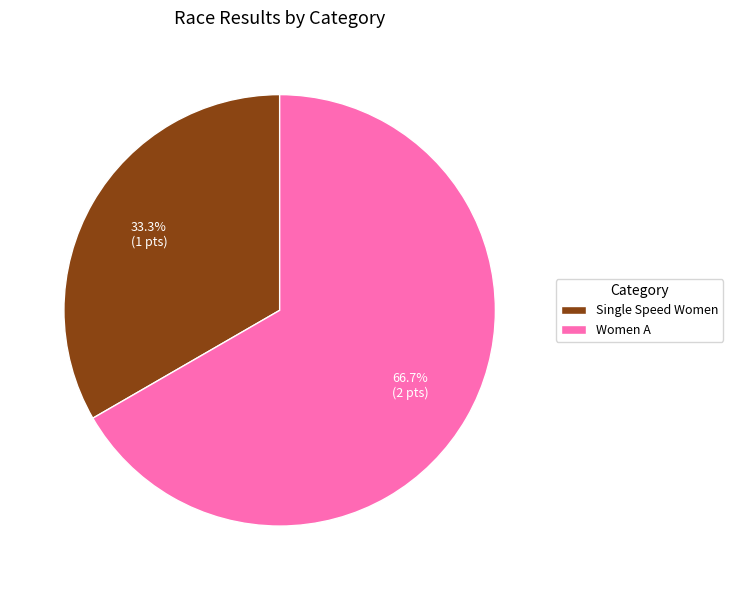

Is there any slice that represents more than half of the pie?

Yes